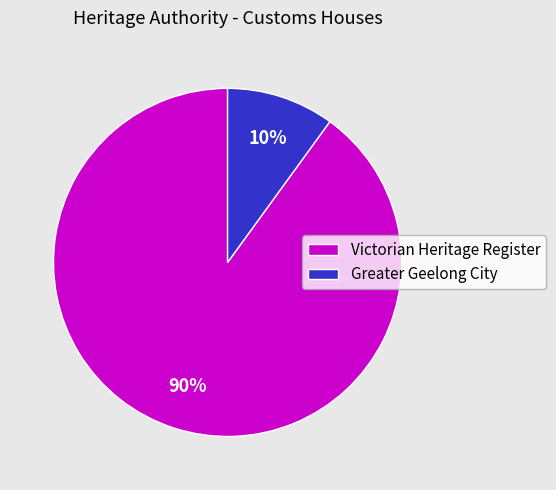

The Greater Geelong City slice represents 20% of the pie. True or false?

False